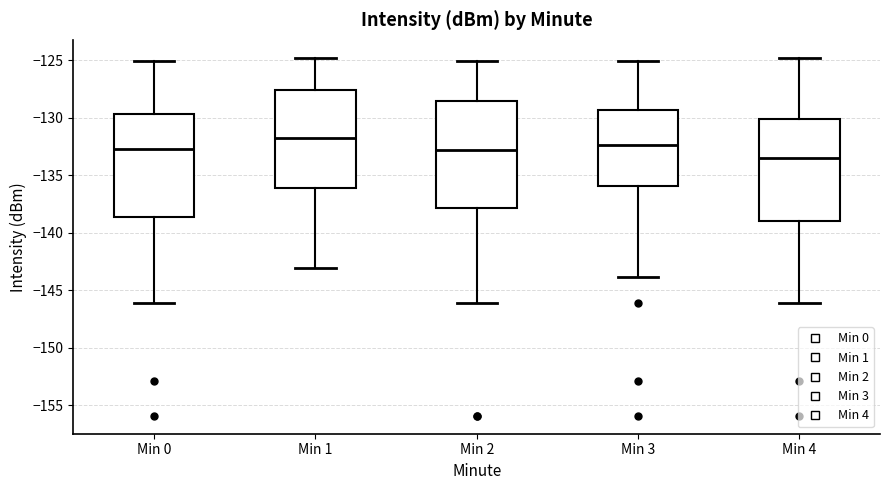

Reading left to right, transcribe this box plot: for each box, give where its median line is, the range the box spans, and where its two whiskers end, as read against the y-axis. The values are not printed on the chart, so give them approximately, as read against the axis.

Min 0: median -132.5, box -138.5 to -129.5, whiskers -146.0 to -125.0
Min 1: median -132.0, box -136.0 to -127.5, whiskers -143.0 to -125.0
Min 2: median -133.0, box -138.0 to -128.5, whiskers -146.0 to -125.0
Min 3: median -132.5, box -136.0 to -129.5, whiskers -144.0 to -125.0
Min 4: median -133.5, box -139.0 to -130.0, whiskers -146.0 to -125.0